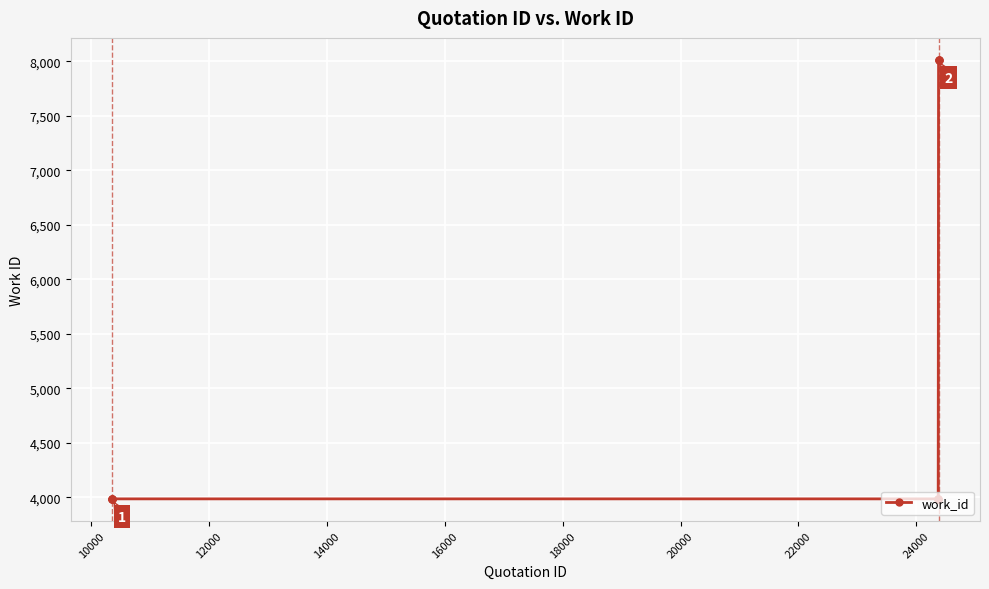

What is the difference between the maximum and minimum values?

4029